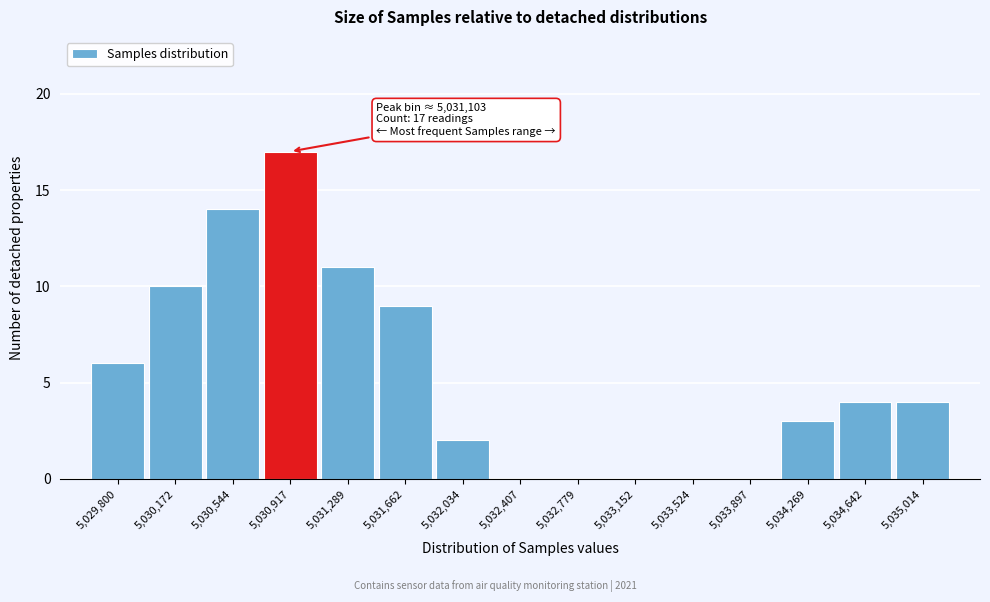

Reading left to right, list all the values displayed in this chart.

5,029,800=6	5,030,172=10	5,030,544=14	5,030,917=17	5,031,289=11	5,031,662=9	5,032,034=2	5,032,407=0	5,032,779=0	5,033,152=0	5,033,524=0	5,033,897=0	5,034,269=3	5,034,642=4	5,035,014=4